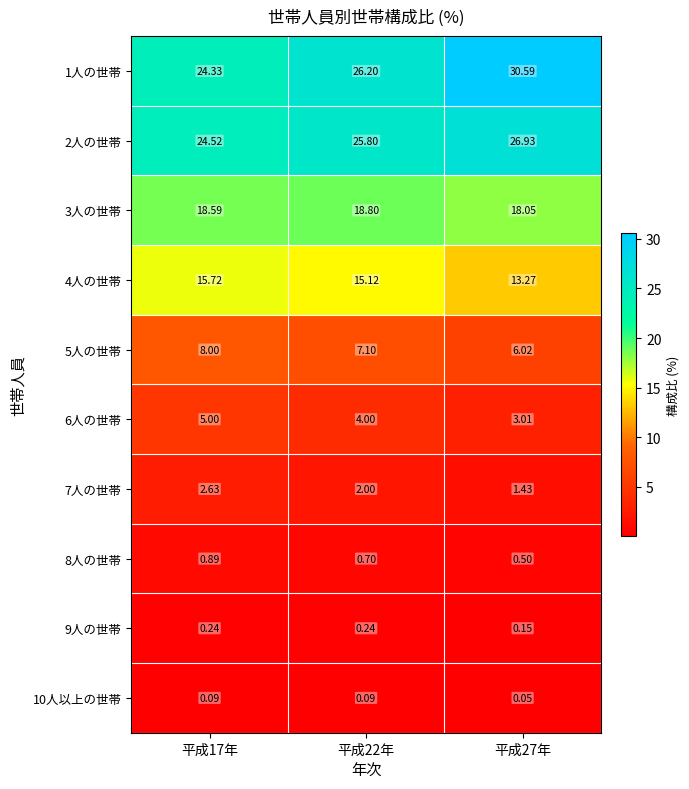

Is the value of 1人の世帯 at 平成17年 greater than the value of 5人の世帯 at 平成17年?

Yes